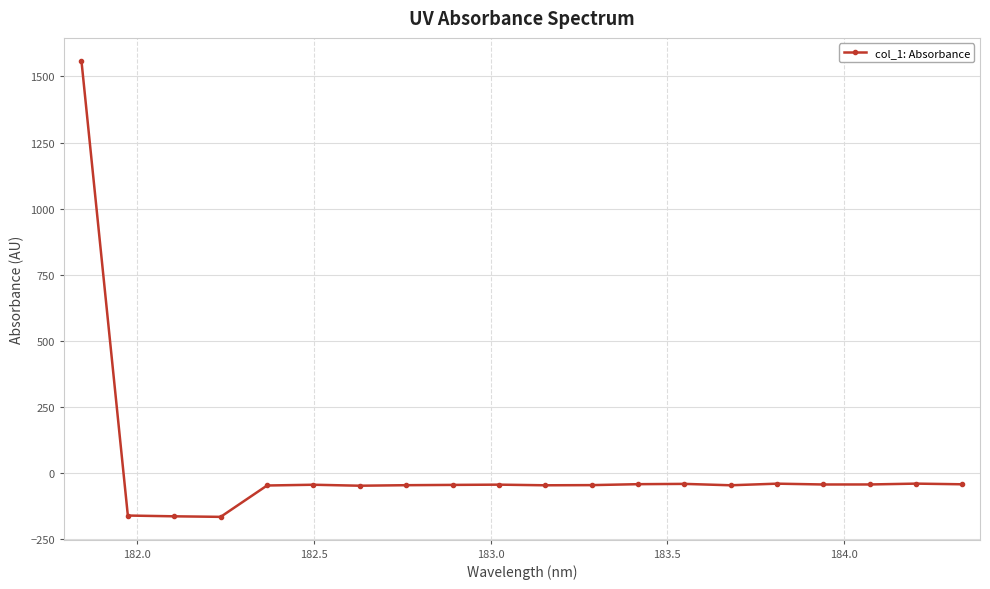

True or false: the data has more than 0 interior local peaks.

True